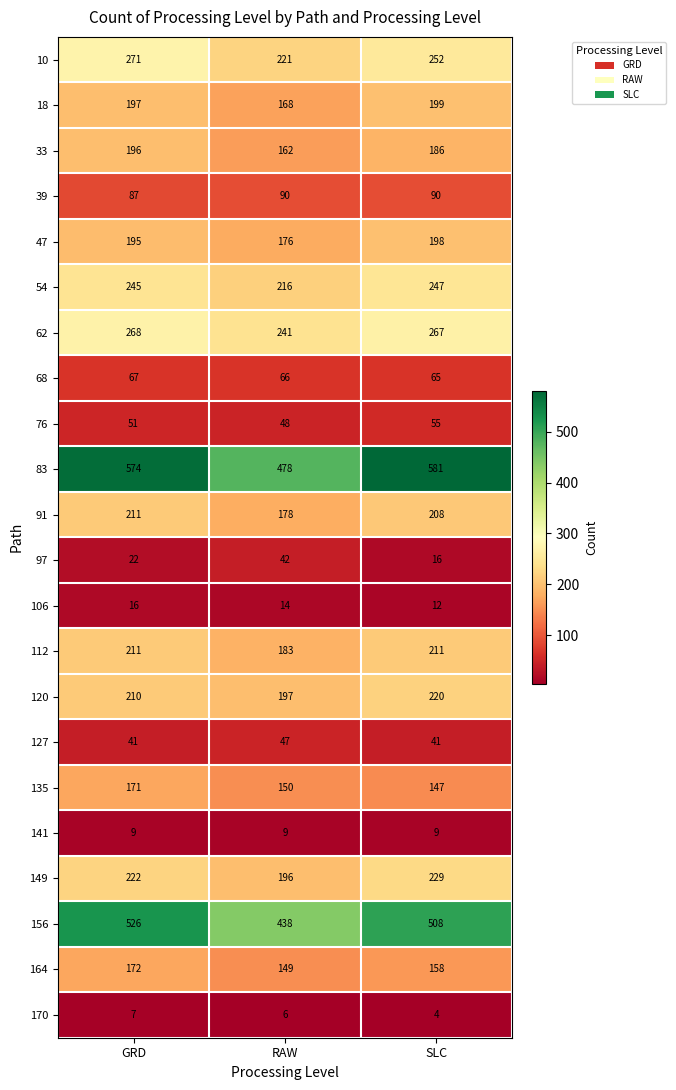

What is the difference between the 135 values at SLC and RAW?

3